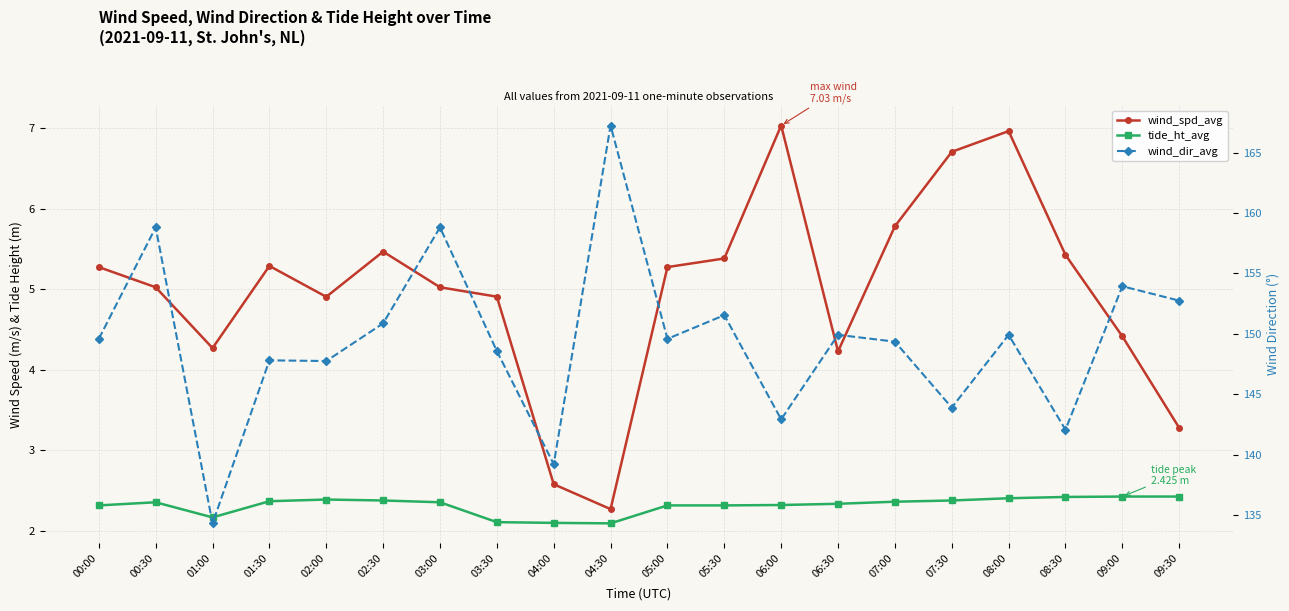

What is the approximate value of wind_dir_avg at 02:30?

150.9